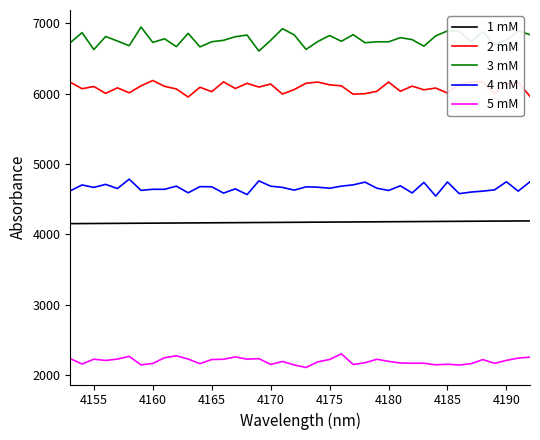

What is the sum of all 5 mM values?

88002